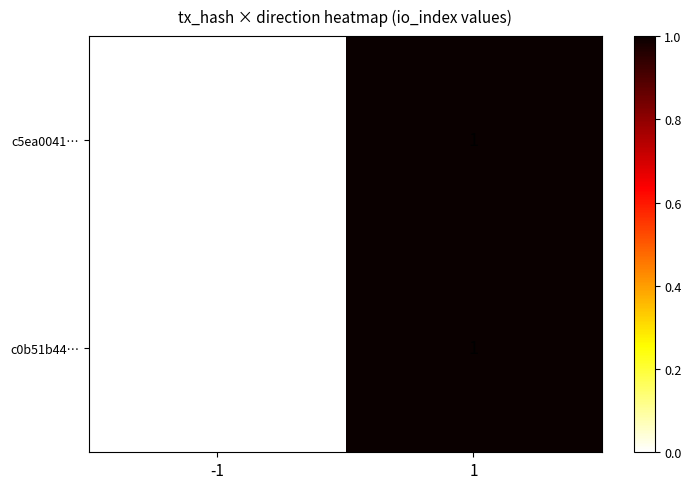

True or false: c0b51b44… has a value of 2 at 1.

False